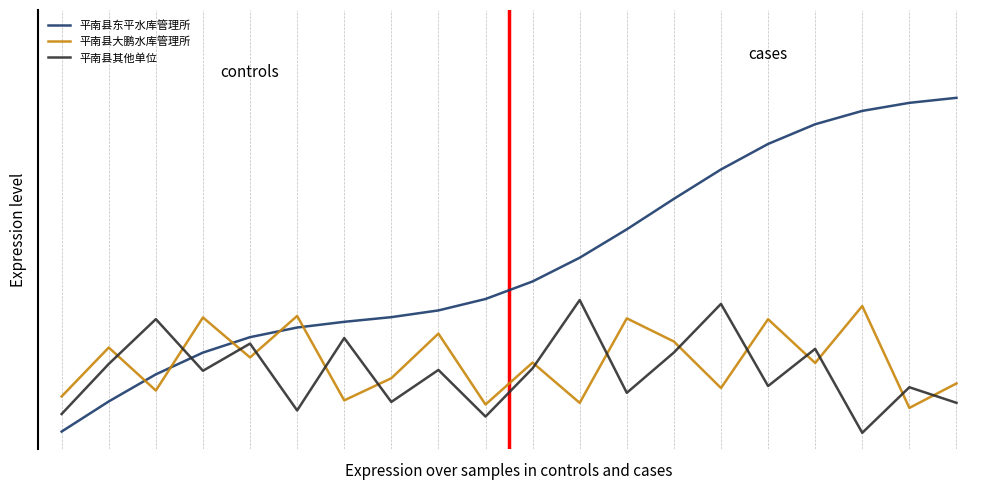

What is the value of the 平南县东平水库管理所 point at the 14th from the left?

14.2